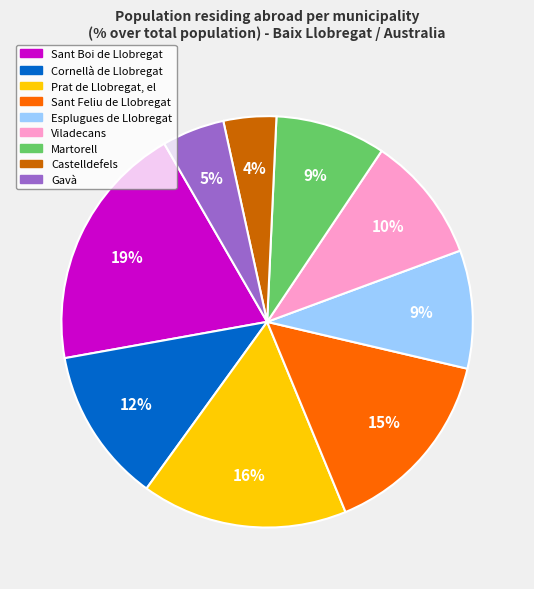

Does any single category account for the majority?

No